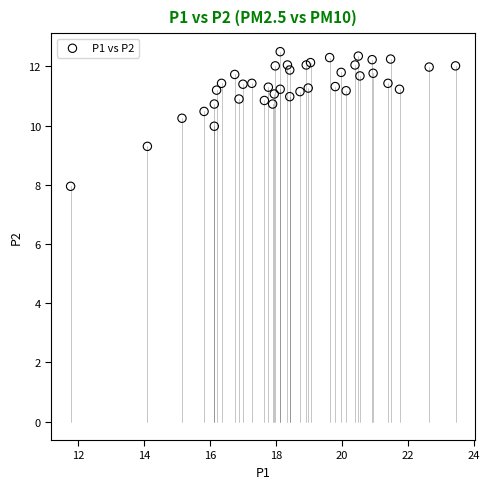

What is the range of X values (max minus min)?

11.7